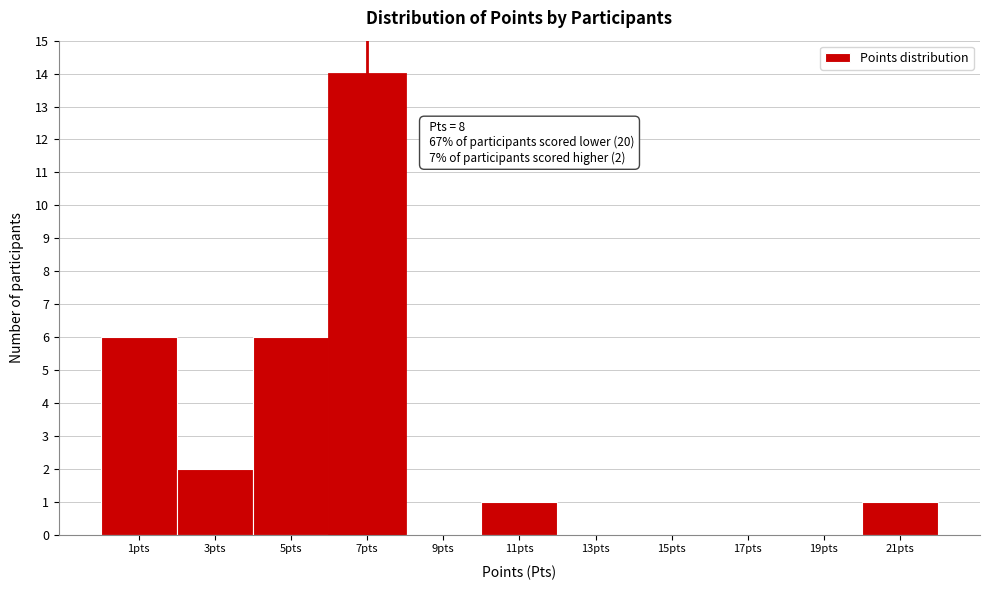

Reading right to left, transcribe all the data shown in this chart.

21pts=1	19pts=0	17pts=0	15pts=0	13pts=0	11pts=1	9pts=0	7pts=14	5pts=6	3pts=2	1pts=6